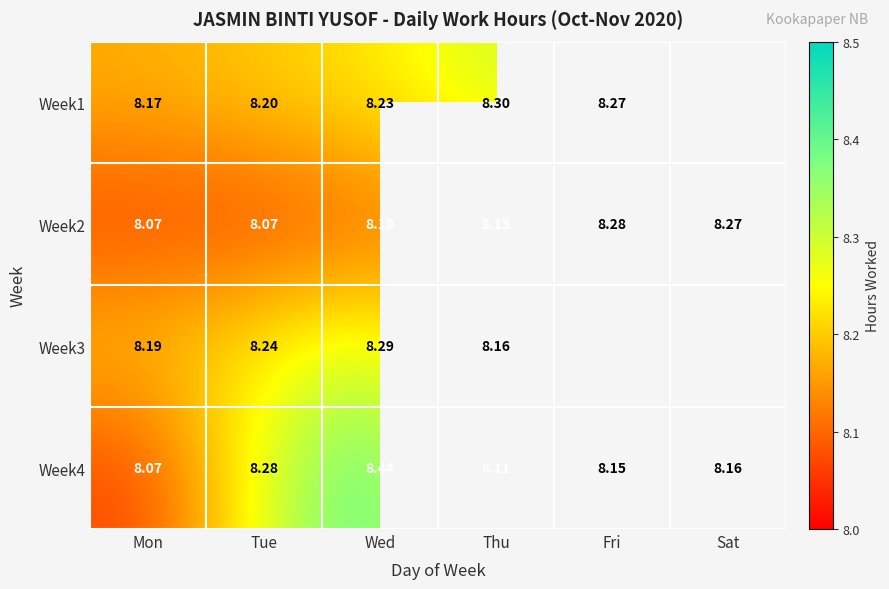

At which category is the sum across all series the highest?

Wed